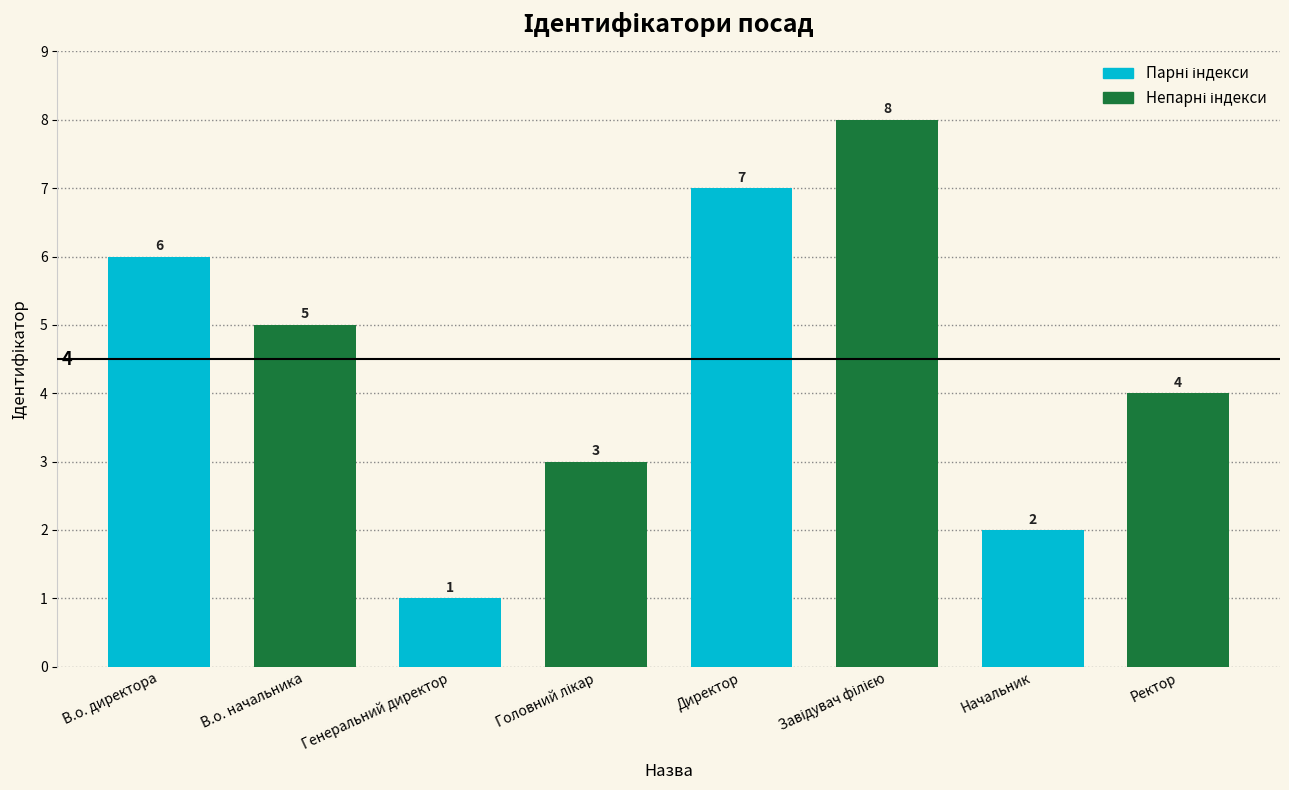

At which category does the chart reach its peak across all series?

Директор